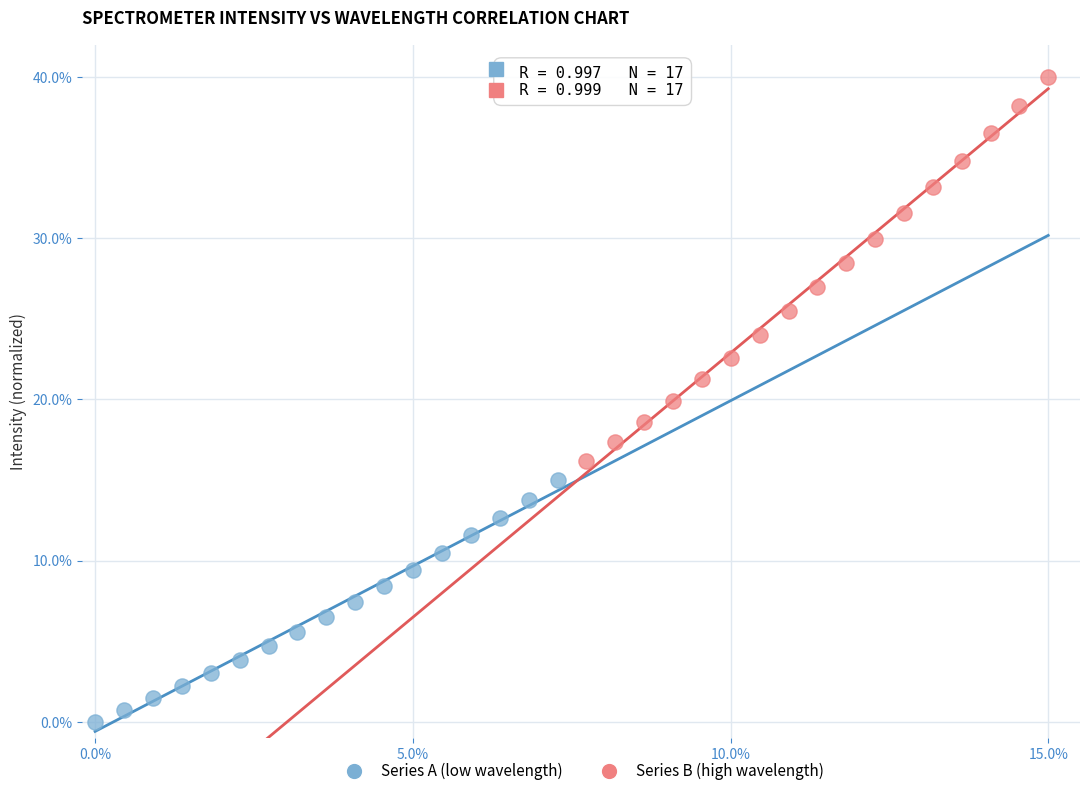

Which series contains the highest Y value?

Series B (high wavelength)